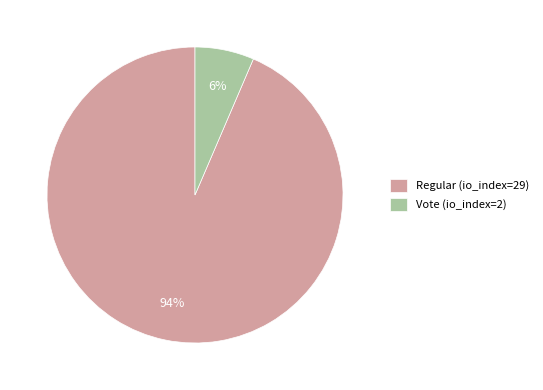

Is the sum of Vote (io_index=2) and Regular (io_index=29) greater than half?

Yes